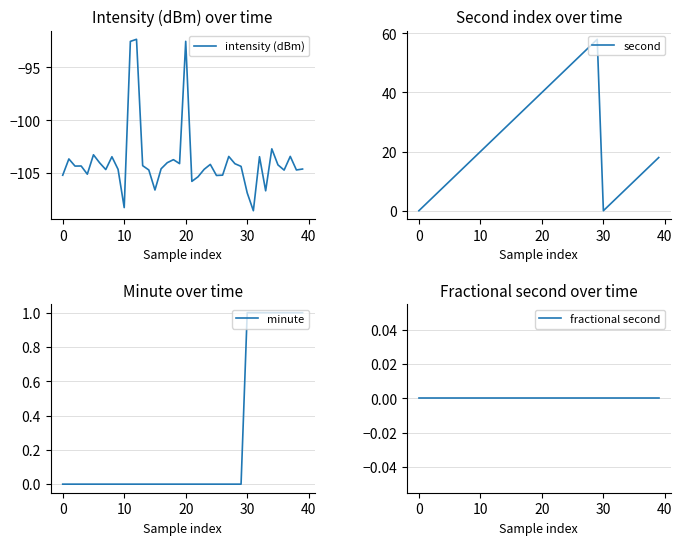

Reading left to right, transcribe all the data shown in this chart.

intensity (dBm): -105.2	-103.7	-104.3	-104.3	-105.1	-103.3	-104.0	-104.7	-103.5	-104.7	-108.3	-92.5	-92.3	-104.3	-104.7	-106.6	-104.6	-104.0	-103.7	-104.1	-92.5	-105.8	-105.4	-104.7	-104.2	-105.2	-105.2	-103.4	-104.1	-104.4	-106.9	-108.6	-103.5	-106.7	-102.7	-104.2	-104.7	-103.4	-104.7	-104.6
second: 0.0	2.0	4.0	6.0	8.0	10.0	12.0	14.0	16.0	18.0	20.0	22.0	24.0	26.0	28.0	30.0	32.0	34.0	36.0	38.0	40.0	42.0	44.0	46.0	48.0	50.0	52.0	54.0	56.0	58.0	0.0	2.0	4.0	6.0	8.0	10.0	12.0	14.0	16.0	18.0
minute: 0.0	0.0	0.0	0.0	0.0	0.0	0.0	0.0	0.0	0.0	0.0	0.0	0.0	0.0	0.0	0.0	0.0	0.0	0.0	0.0	0.0	0.0	0.0	0.0	0.0	0.0	0.0	0.0	0.0	0.0	1.0	1.0	1.0	1.0	1.0	1.0	1.0	1.0	1.0	1.0
fractional second: 0.0	0.0	0.0	0.0	0.0	0.0	0.0	0.0	0.0	0.0	0.0	0.0	0.0	0.0	0.0	0.0	0.0	0.0	0.0	0.0	0.0	0.0	0.0	0.0	0.0	0.0	0.0	0.0	0.0	0.0	0.0	0.0	0.0	0.0	0.0	0.0	0.0	0.0	0.0	0.0